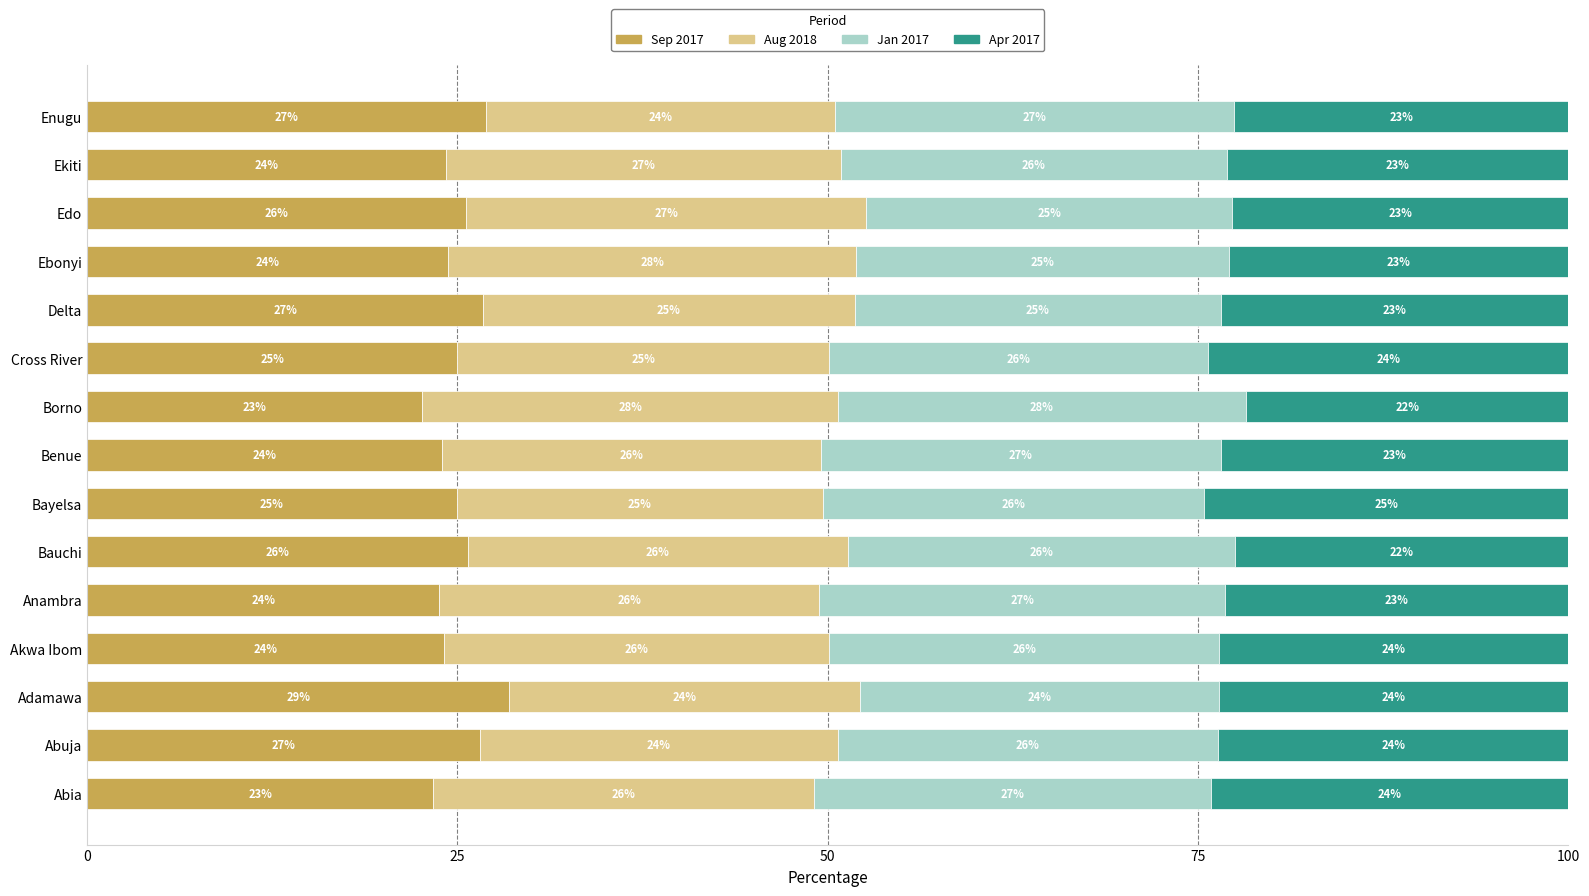

What is the total value across all series at Anambra?

100.0